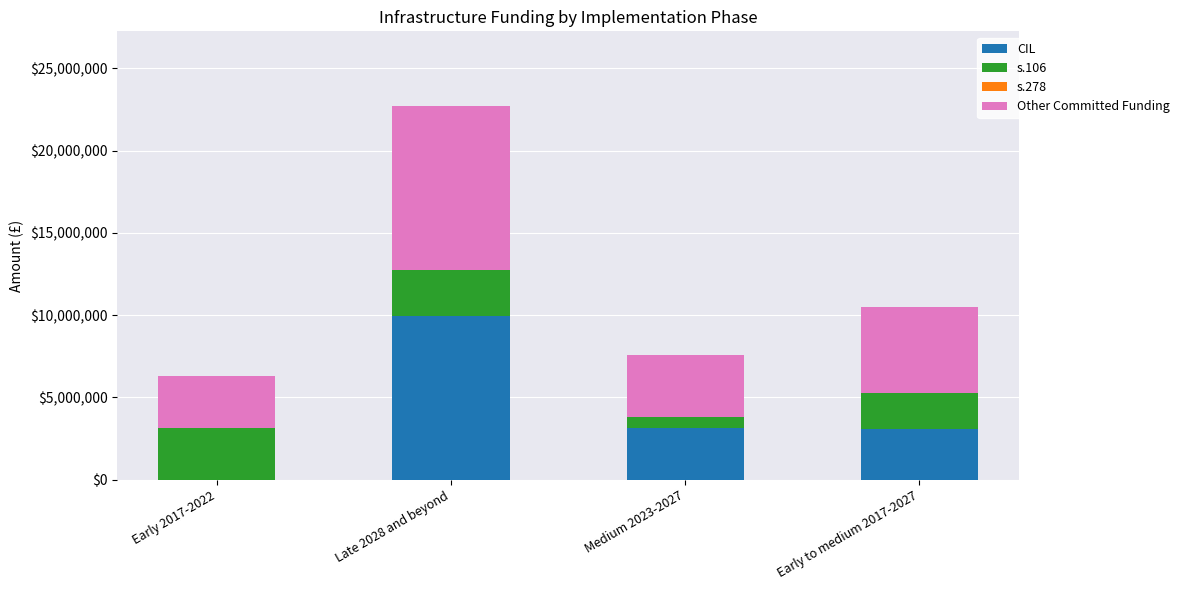

At which category is the sum across all series the highest?

Late 2028 and beyond